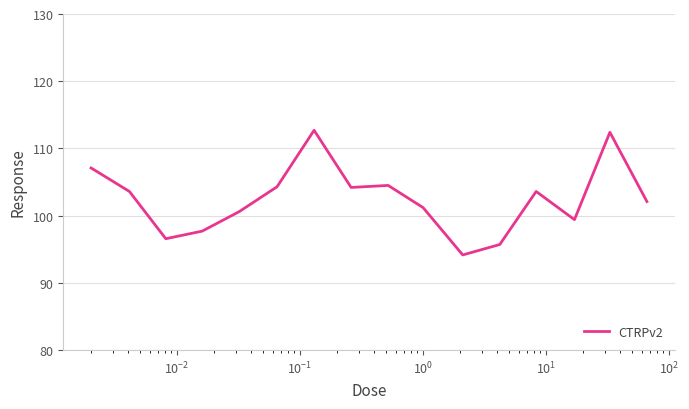

What is the greatest value displayed?

112.7